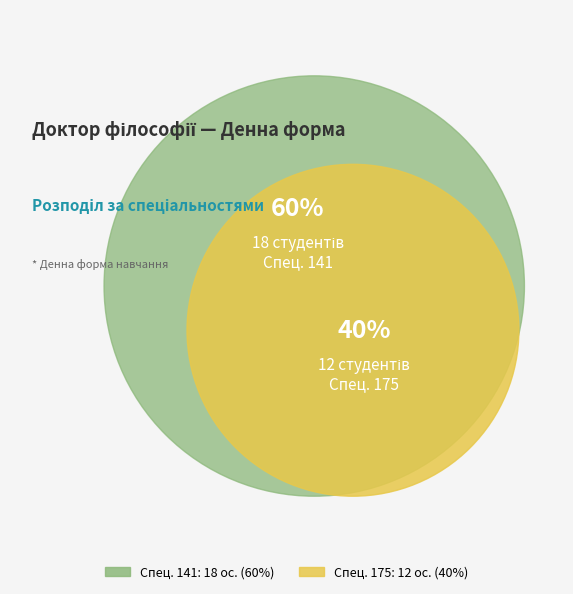

Does 175 represent more than half of the total?

No